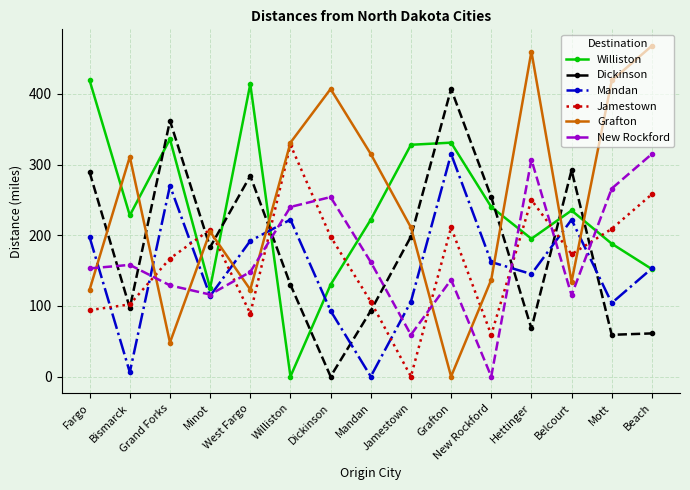

What is the difference between the maximum and second lowest values in the Mandan series?

309